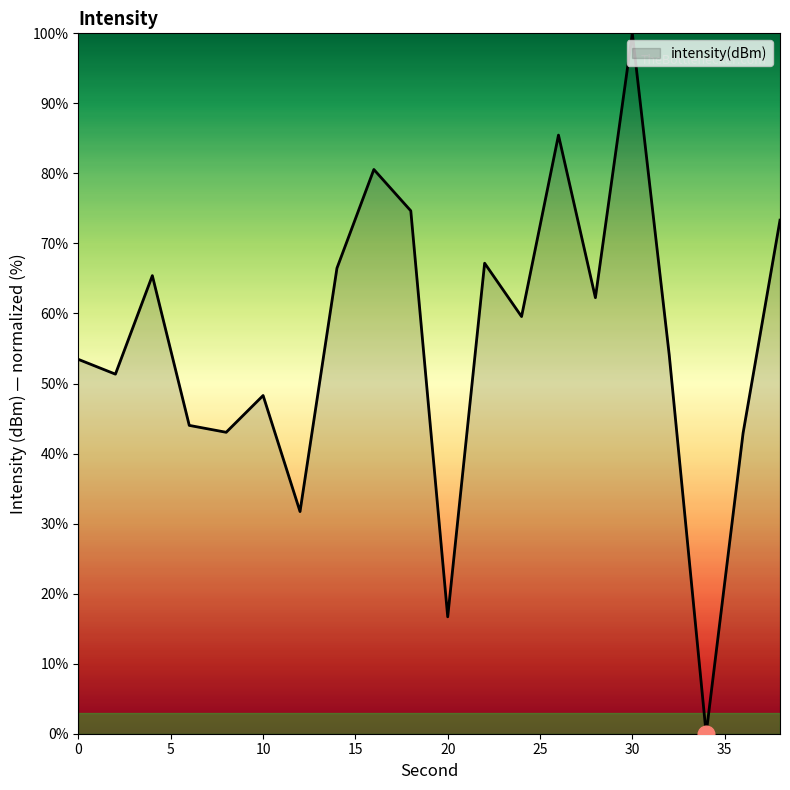

What is the maximum value shown in the chart?

100.0